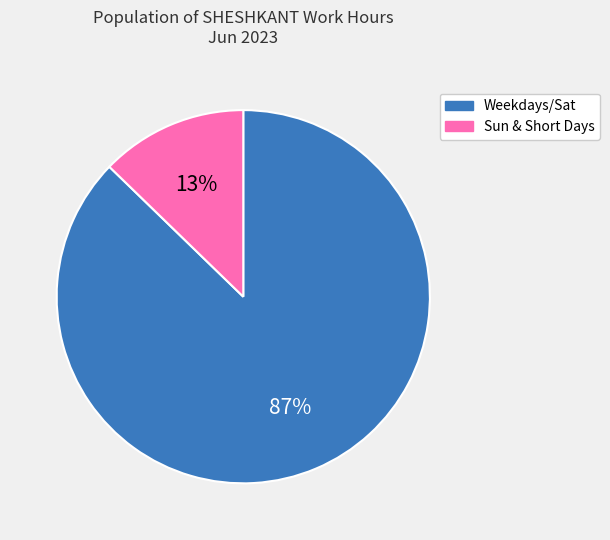

How many slices are in this pie chart?

2